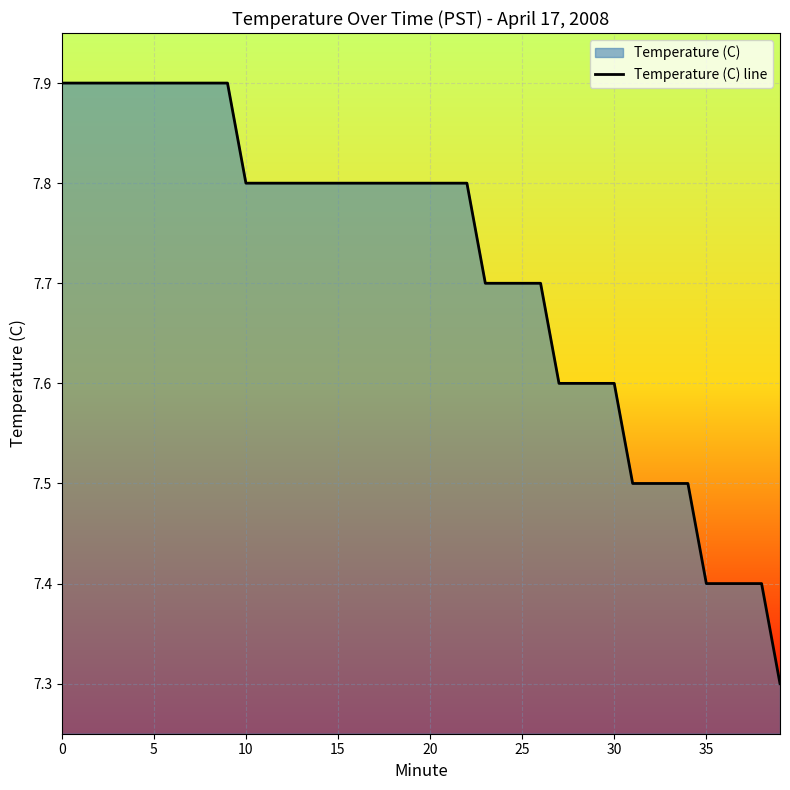

True or false: the data has more than 0 interior local peaks.

False